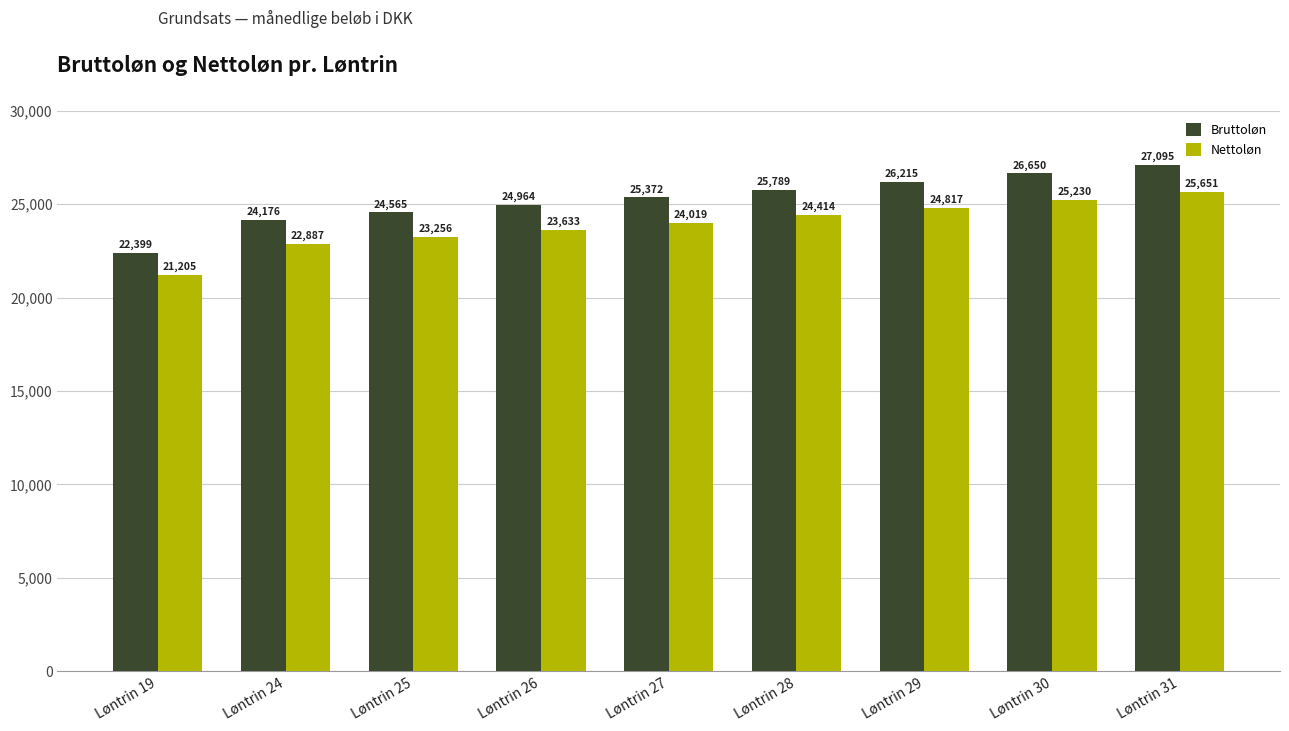

Where does the Bruttoløn series first go above 25371?

Løntrin 27